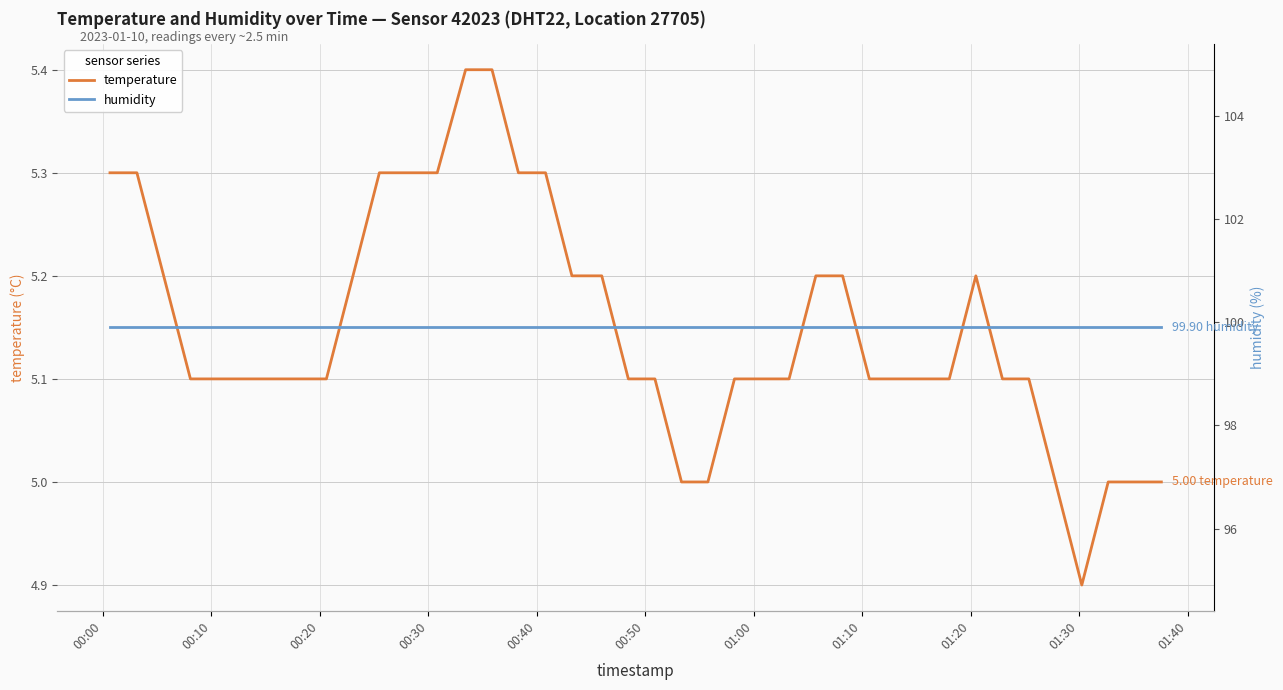

True or false: temperature has more than 0 points higher than both neighbors.

True